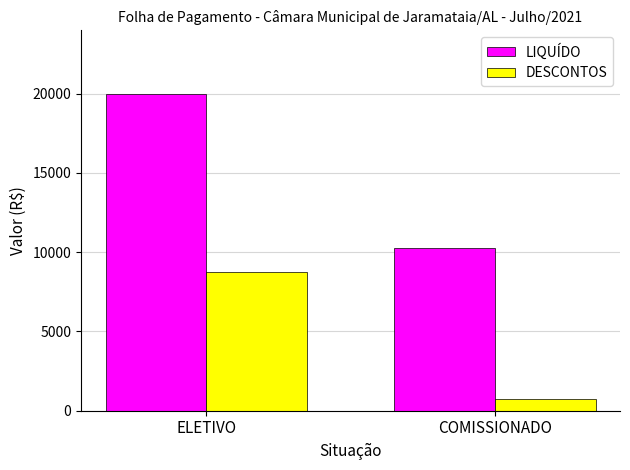

What is the label of the 2nd bar from the left?

COMISSIONADO